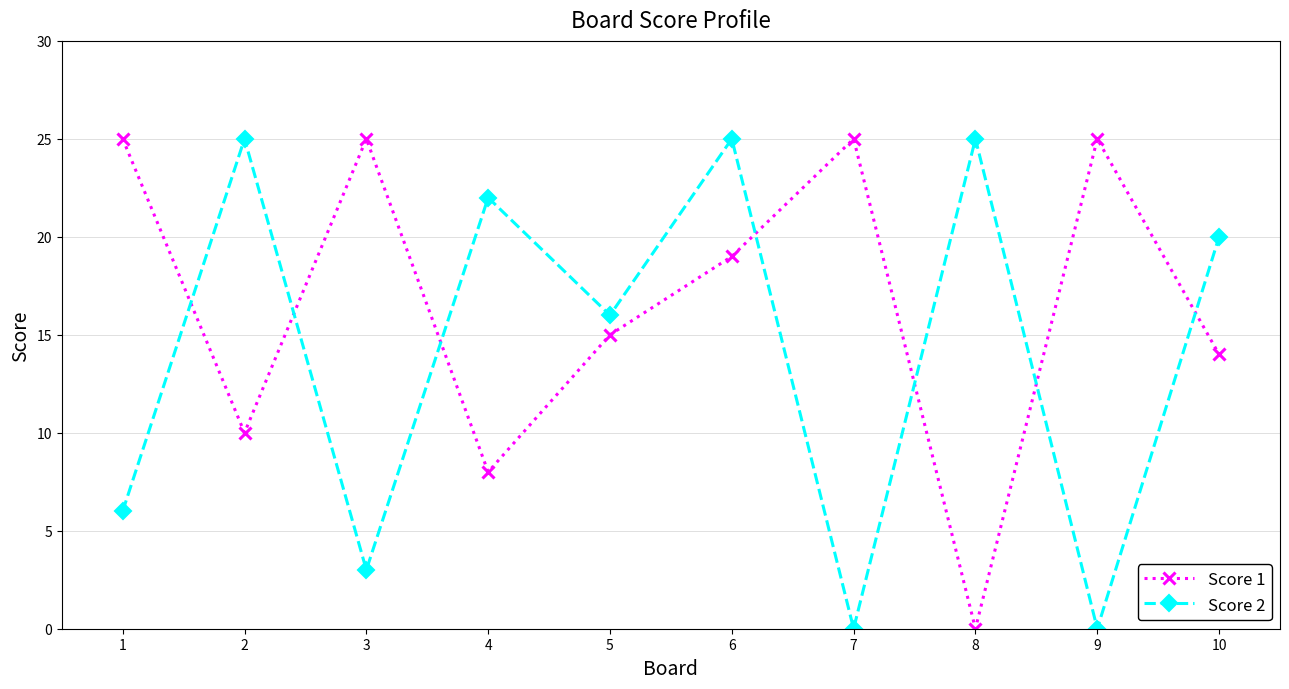

What is the difference between the highest and lowest values at 2?

15